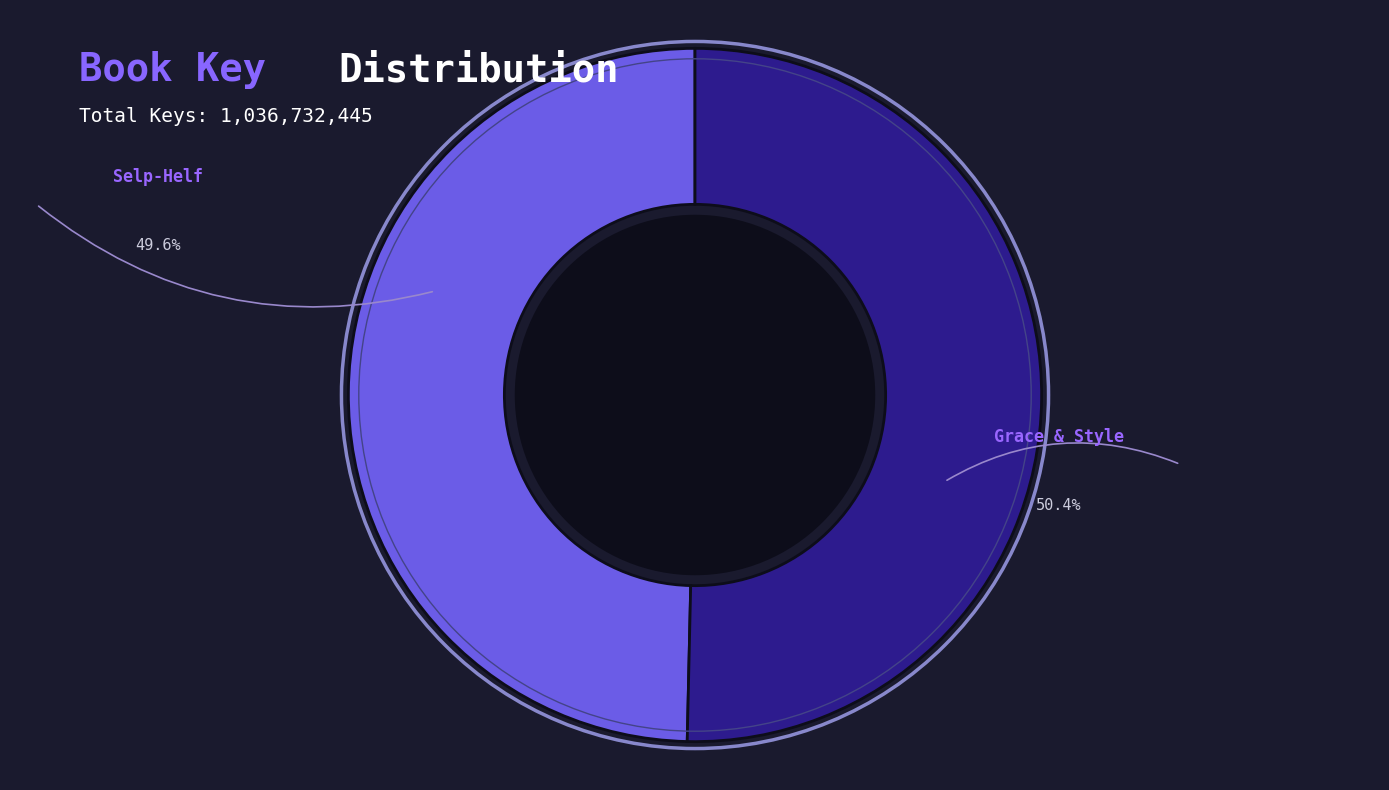

To the nearest percent, what is the average slice percentage?

50%